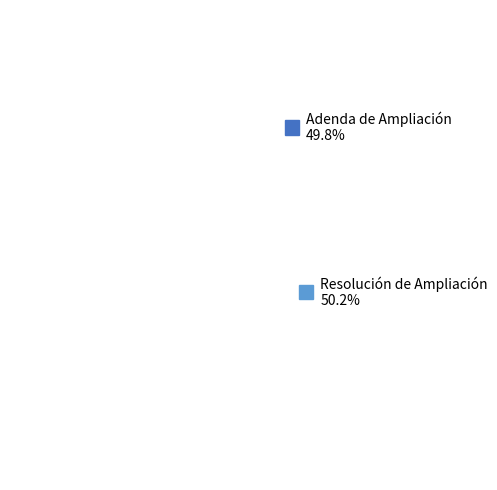

Which category has the biggest portion of the pie?

Resolución de Ampliación